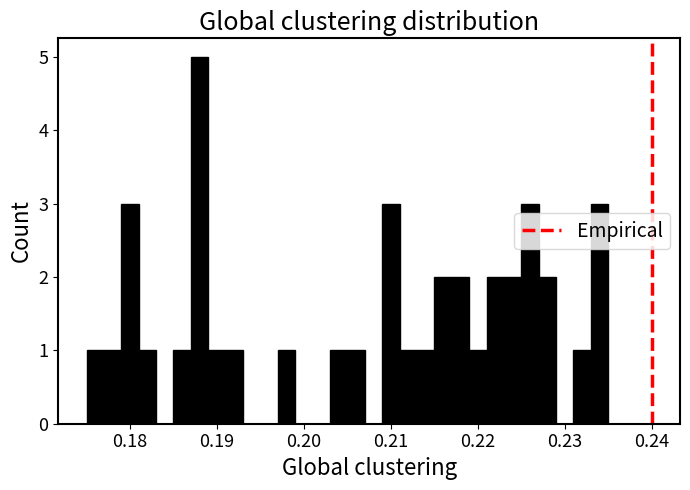

Around what value on the x-axis is the tallest bar? Give the approximate position of its centre, as read against the axis.

0.188